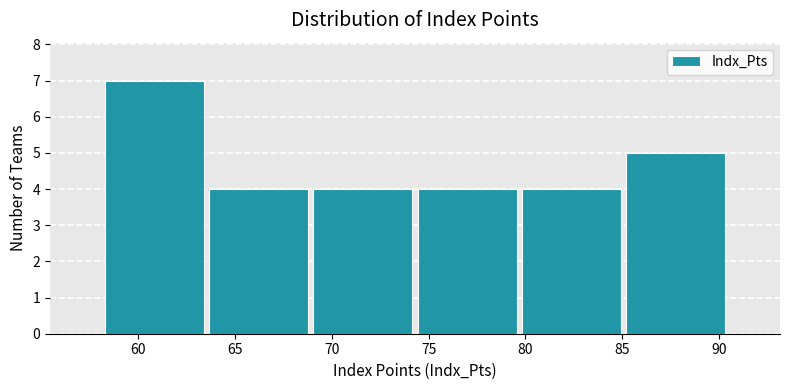

Reading left to right, list every bar in this chart as the range it spans on the x-axis followed by its height. Neither the bar edges nor the heights are printed on the chart, so give them approximately, as read against the axes.

58.0 to 63.5: 7
63.5 to 69.0: 4
69.0 to 74.5: 4
74.5 to 79.5: 4
79.5 to 85.0: 4
85.0 to 90.5: 5